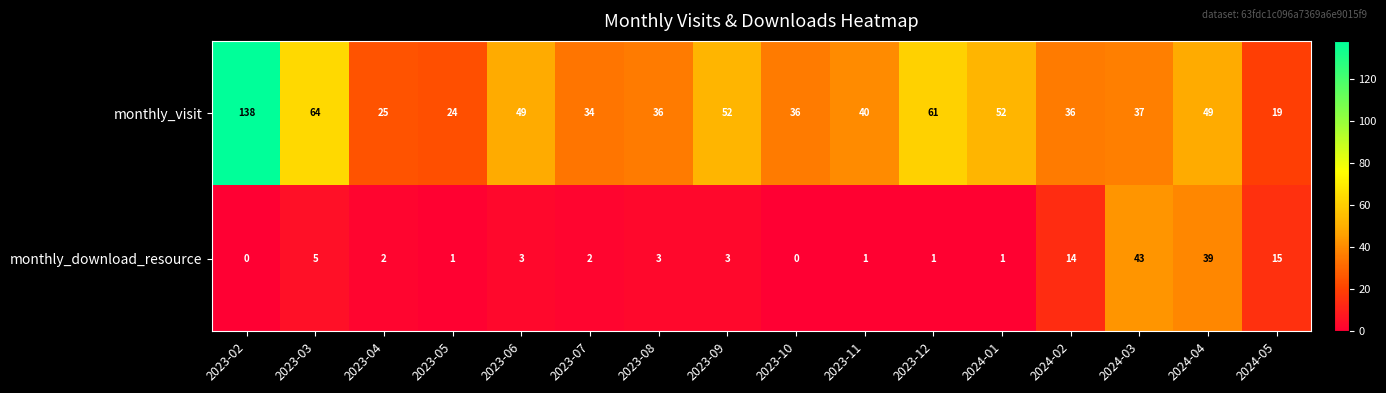

What is the sum of all monthly_visit values?

752